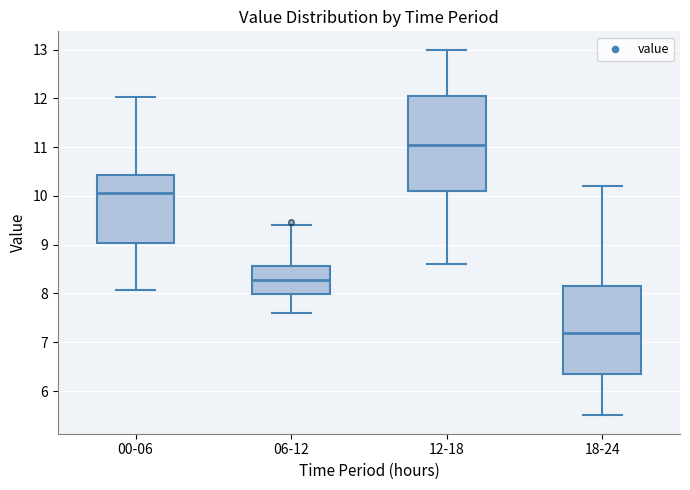

Which box's median line is the highest?

12-18